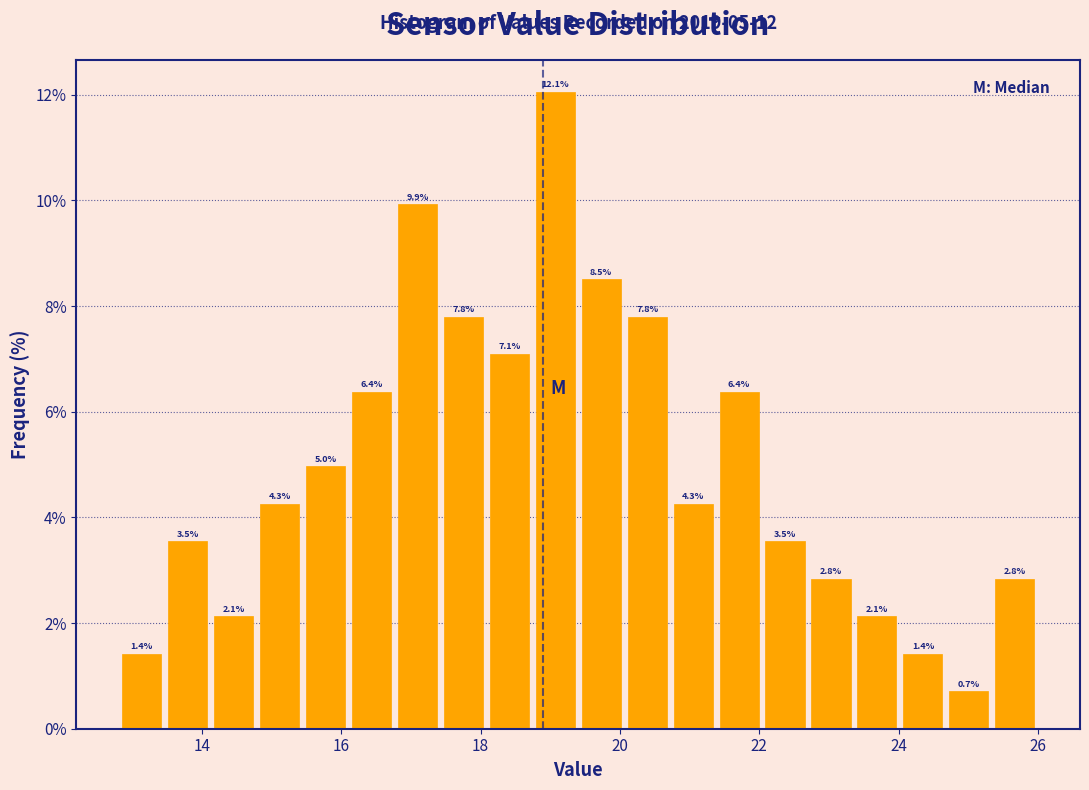

Around what value on the x-axis is the tallest bar? Give the approximate position of its centre, as read against the axis.

19.0